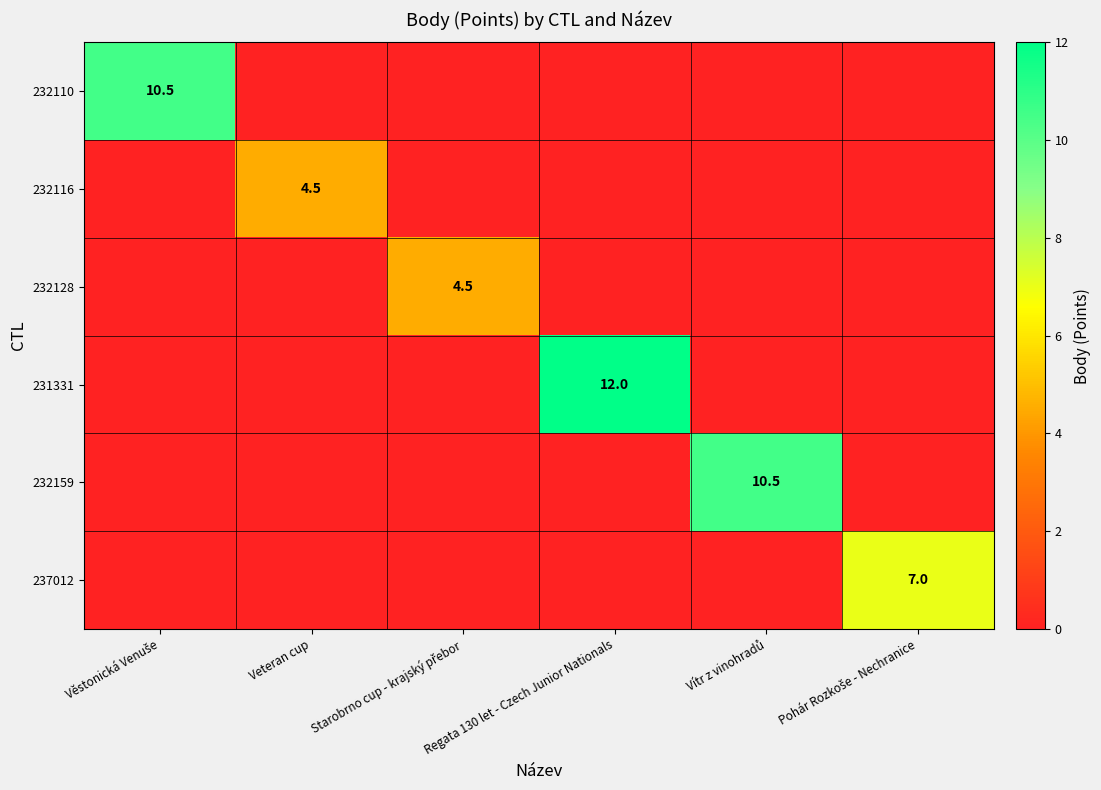

Is it true that 231331 equals 12.0 at Regata 130 let - Czech Junior Nationals?

True